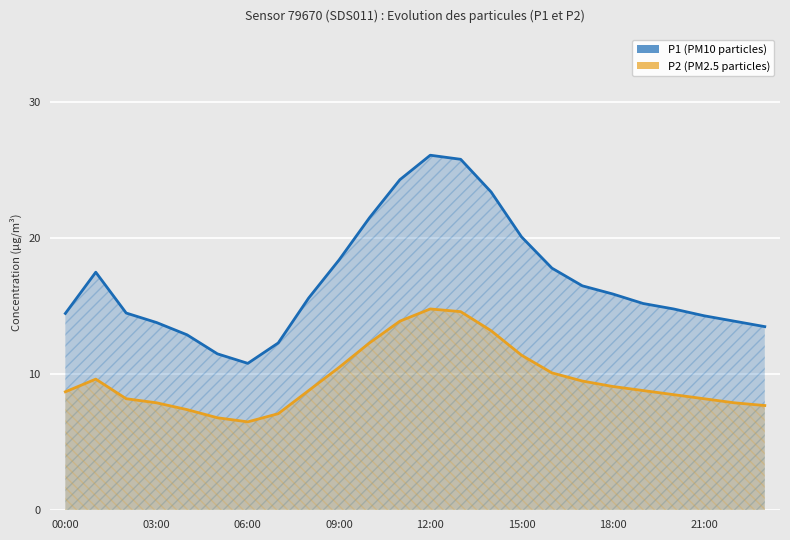

What is the maximum value shown in the chart?

26.1